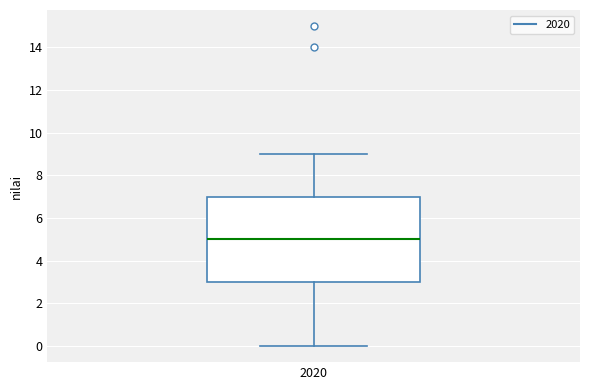

Transcribe this box plot: give where the median line is, the range the box spans, and where the two whiskers end, as read against the y-axis. The values are not printed on the chart, so give them approximately, as read against the axis.

median 5, box 3 to 7, whiskers 0 to 9